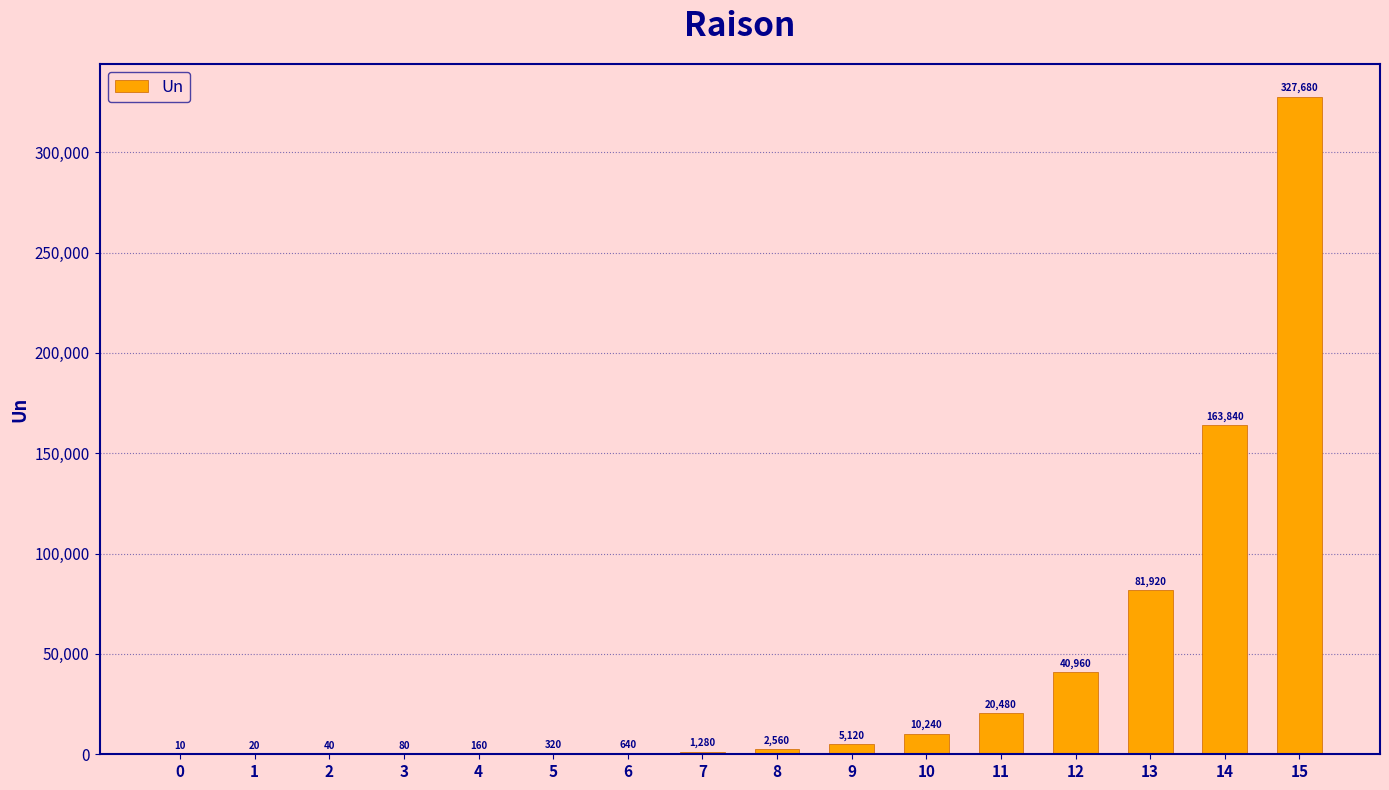

Are the bars horizontal?

No